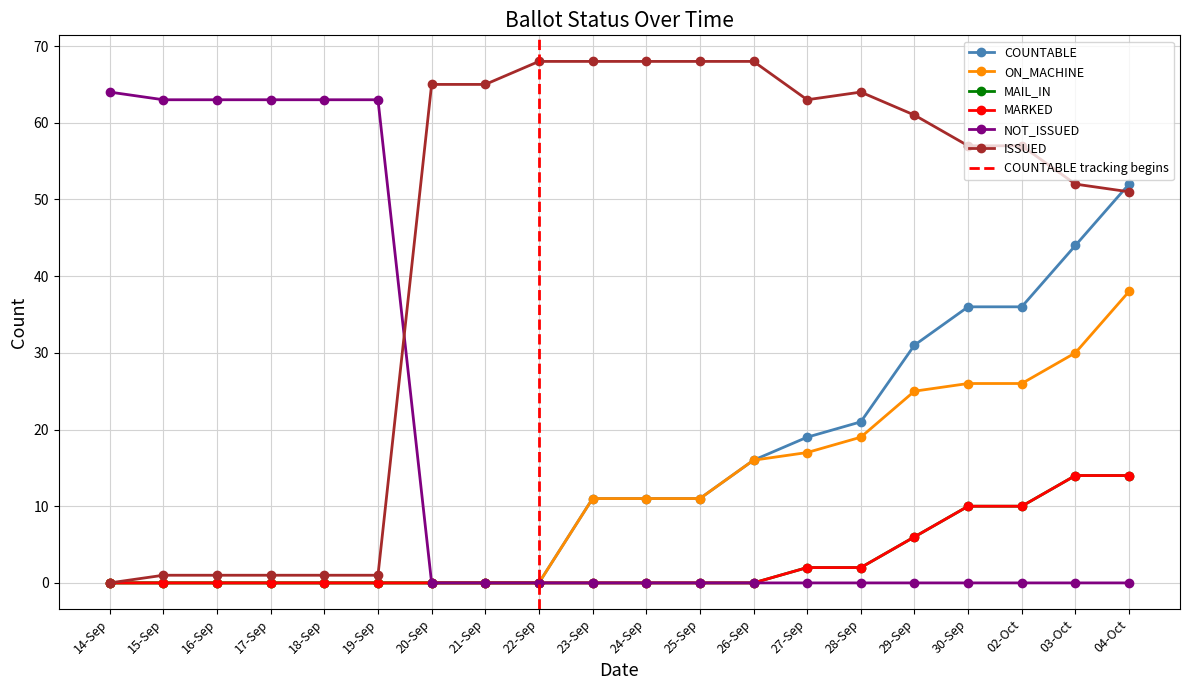

What is the average value of the ON_MACHINE series?

12